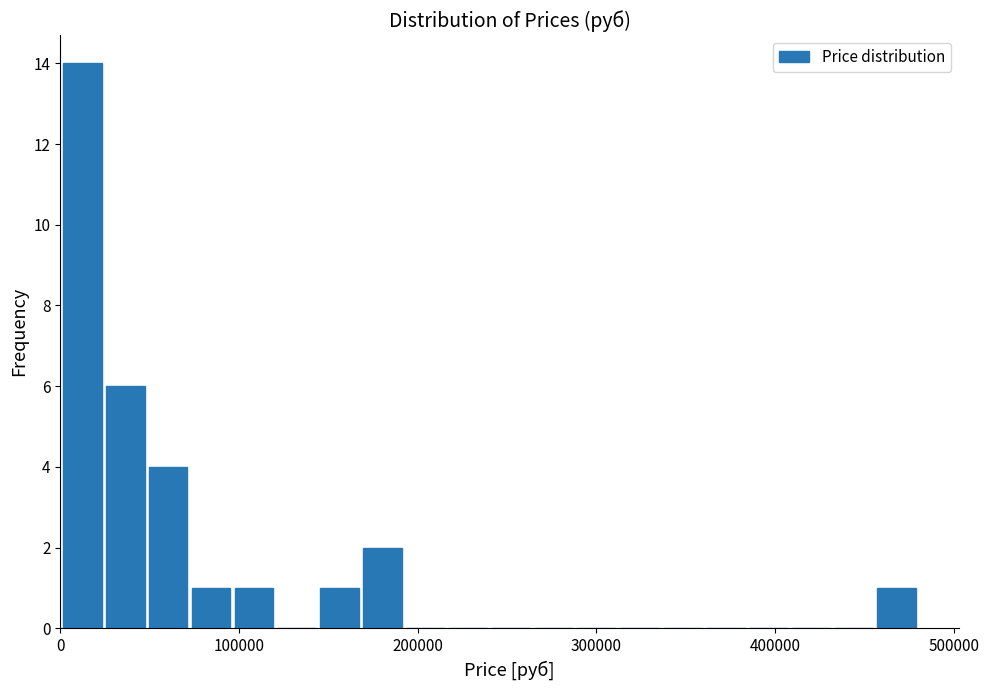

Read against the x-axis, roughly where is the centre of the tallest bar?

10000